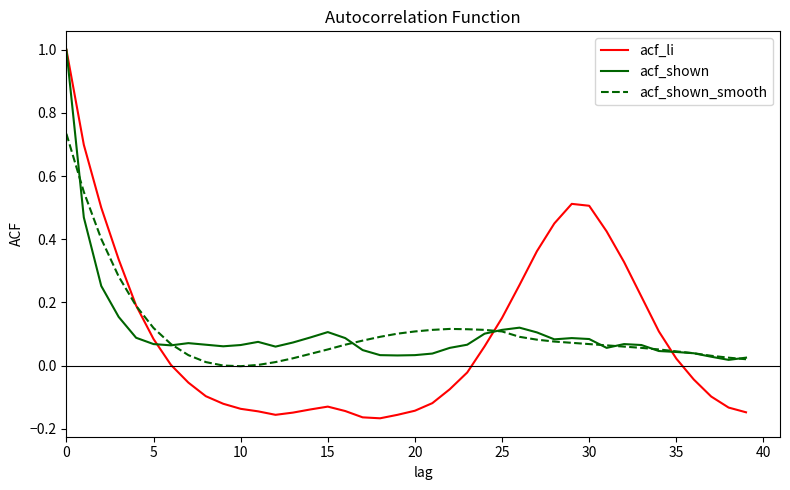

Which series has the widest spread of values?

acf_li